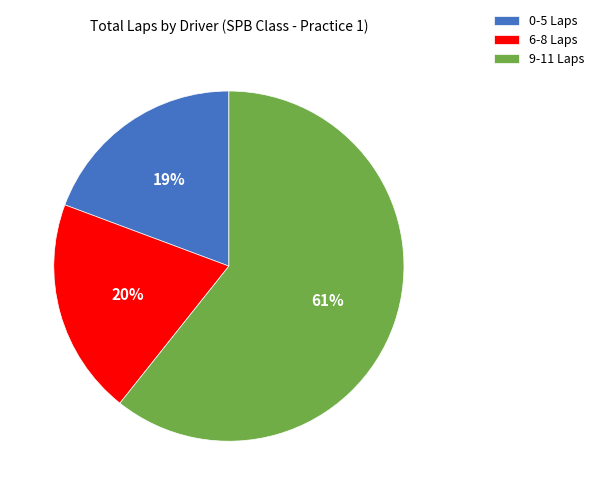

Does any single category account for the majority?

Yes